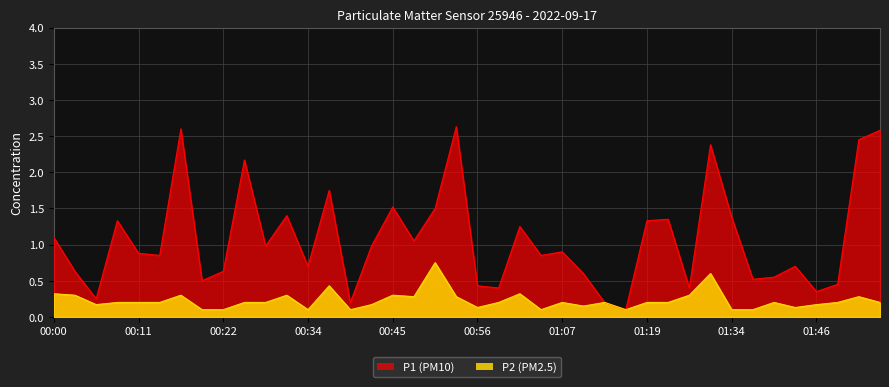

At 00:11, list the series in order from smallest to largest.

P2, P1